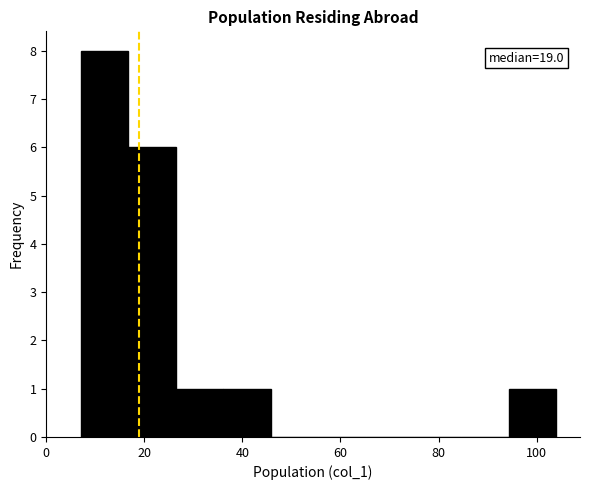

Which range on the x-axis has the tallest bar?

8 to 16